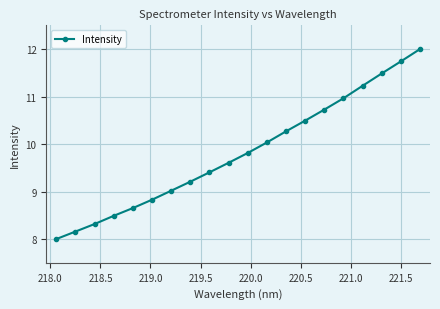

How many series are shown in this chart?

1